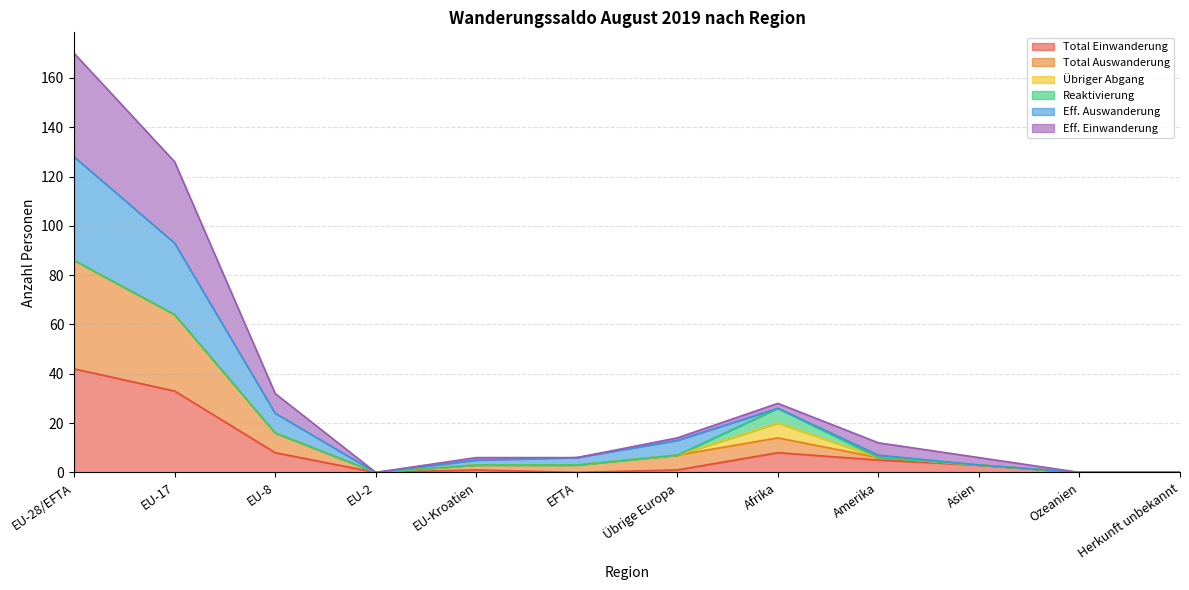

Which series has the largest total across all categories?

Eff. Einwanderung